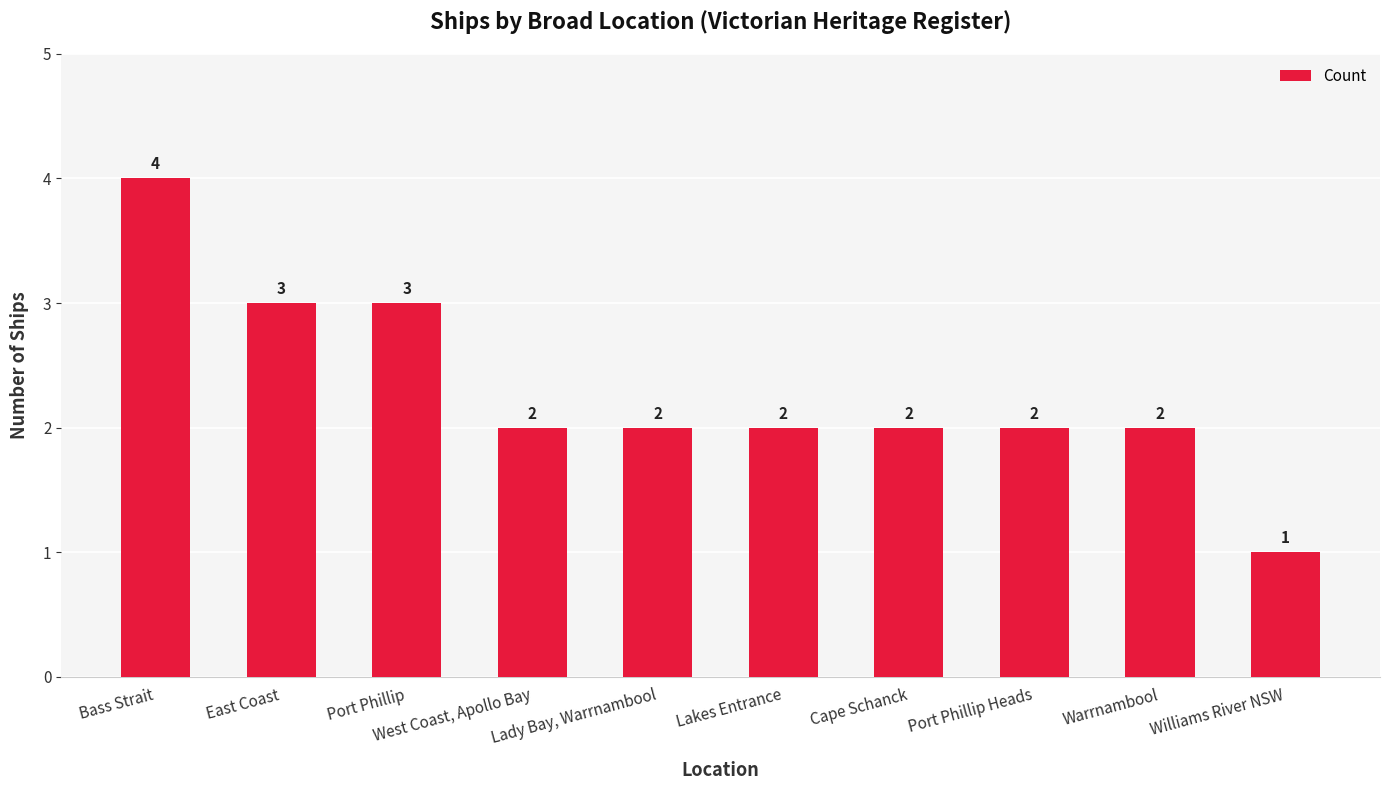

Which label corresponds to the smallest value in the chart?

Williams River NSW